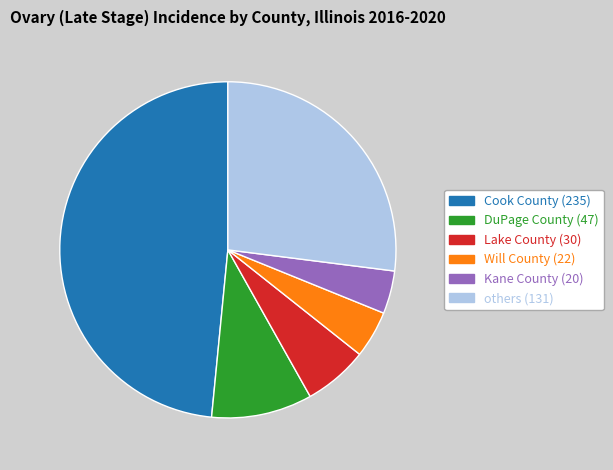

Does any single category account for the majority?

No